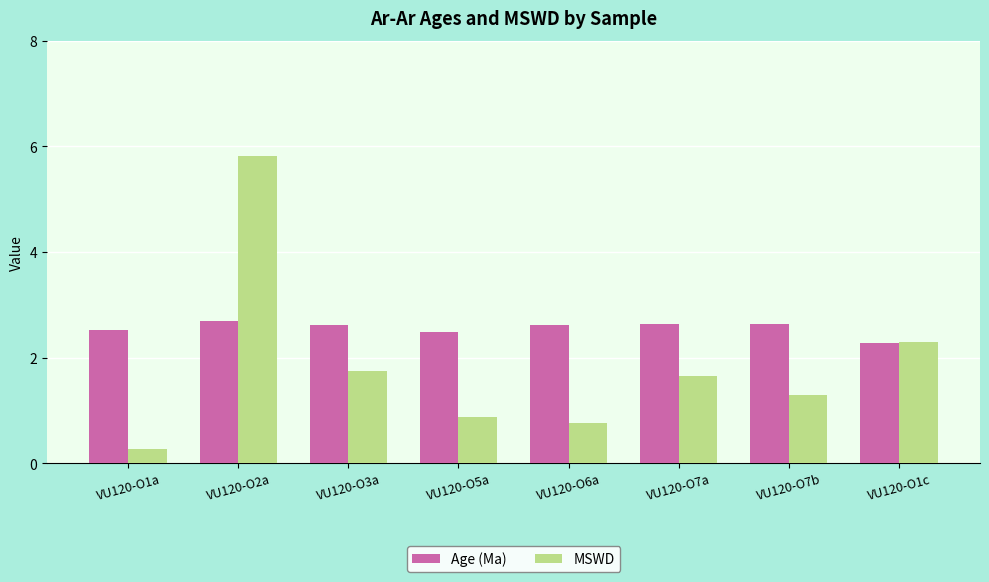

What is the difference between the highest and lowest values at VU120-O3a?

0.9